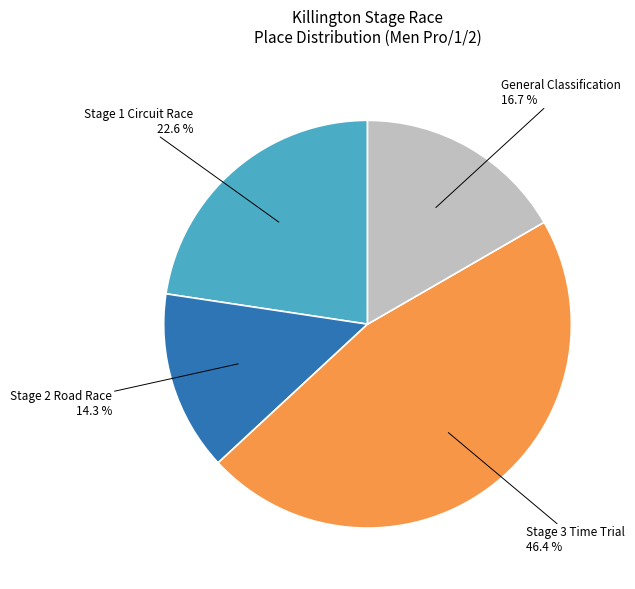

Is there any slice that represents more than half of the pie?

No